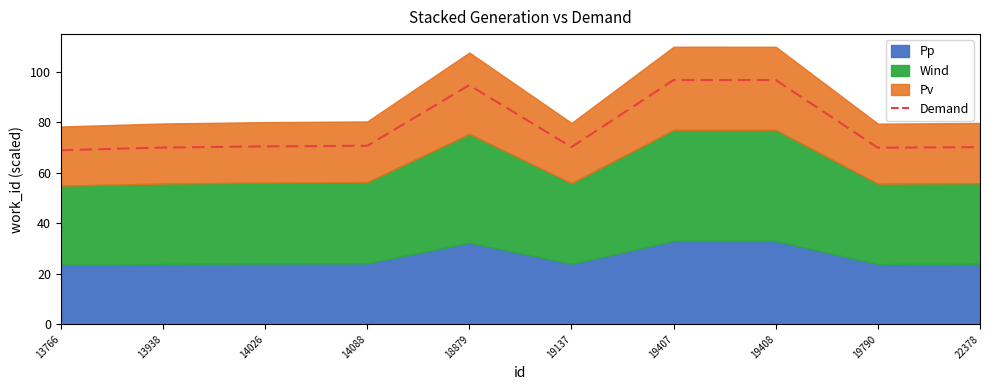

List the labels in order of value, smallest first.

13766, 19790, 13938, 22378, 19137, 14026, 14088, 18879, 19408, 19407